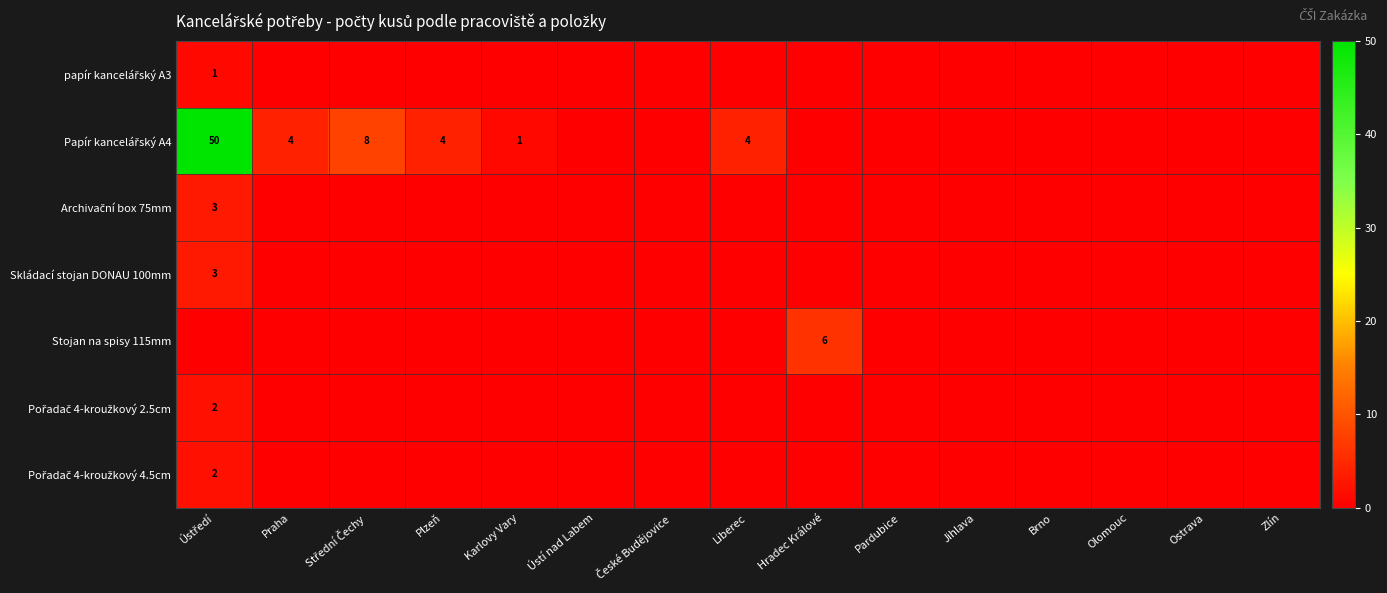

Count the Pořadač 4-kroužkový 2.5cm values in the range 0 to 1.

14